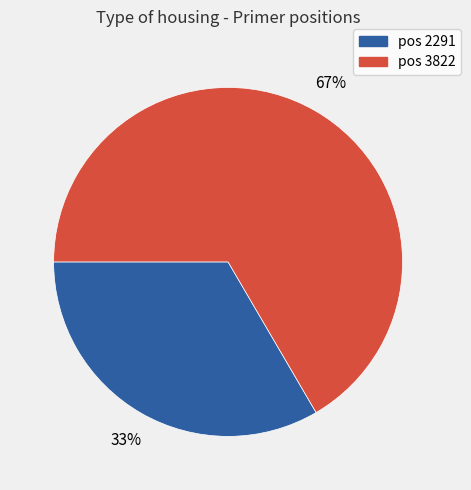

Is there any slice that represents more than half of the pie?

Yes